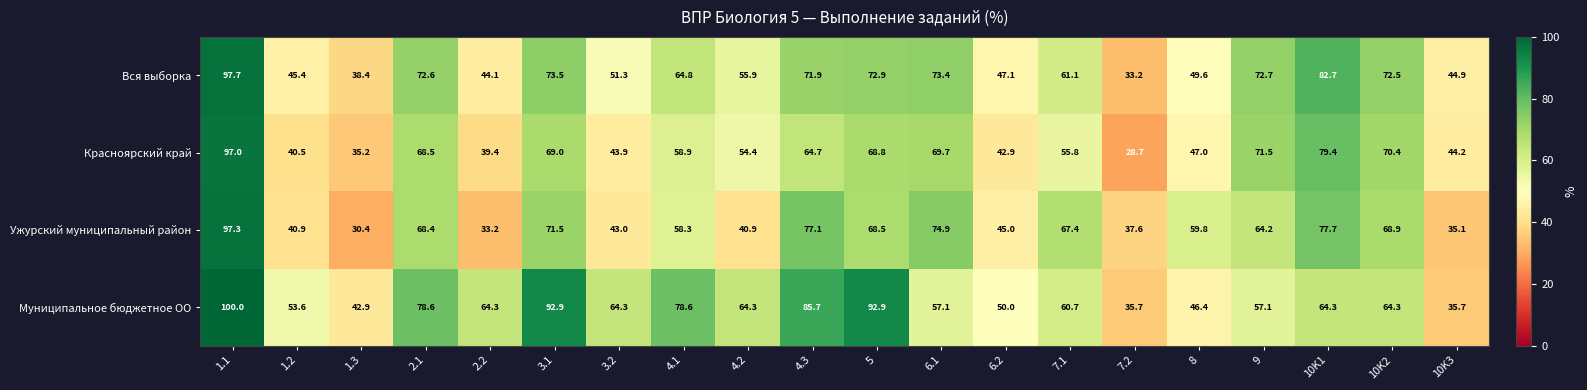

At which category does the chart reach its minimum across all series?

7.2